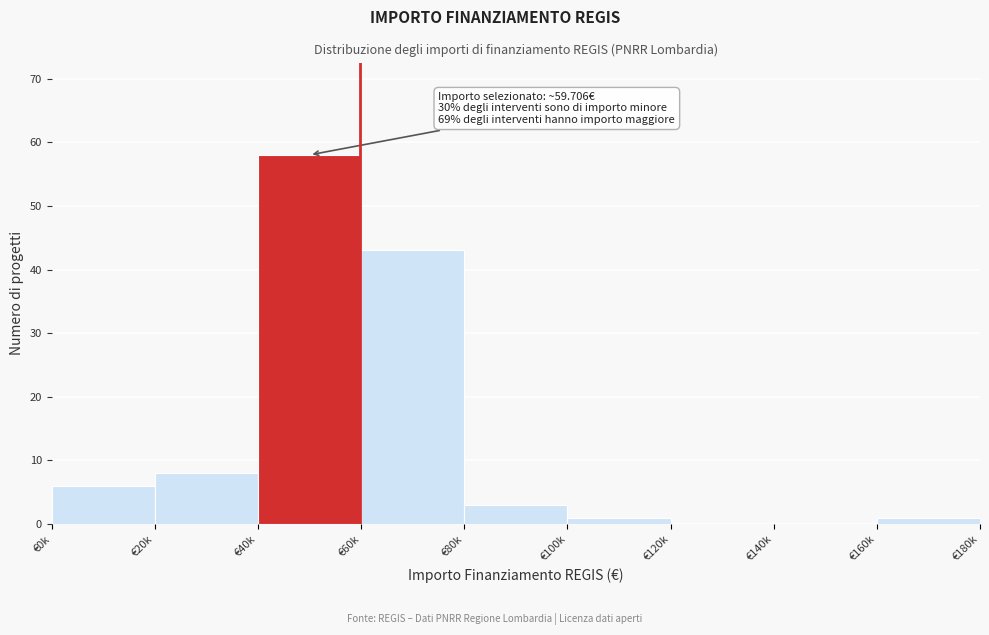

Reading right to left, extract all data points from this chart.

€160k=1	€140k=0	€120k=0	€100k=1	€80k=3	€60k=43	€40k=58	€20k=8	€0k=6